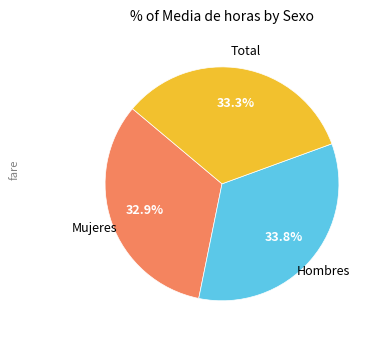

Is there a majority slice in this chart?

No